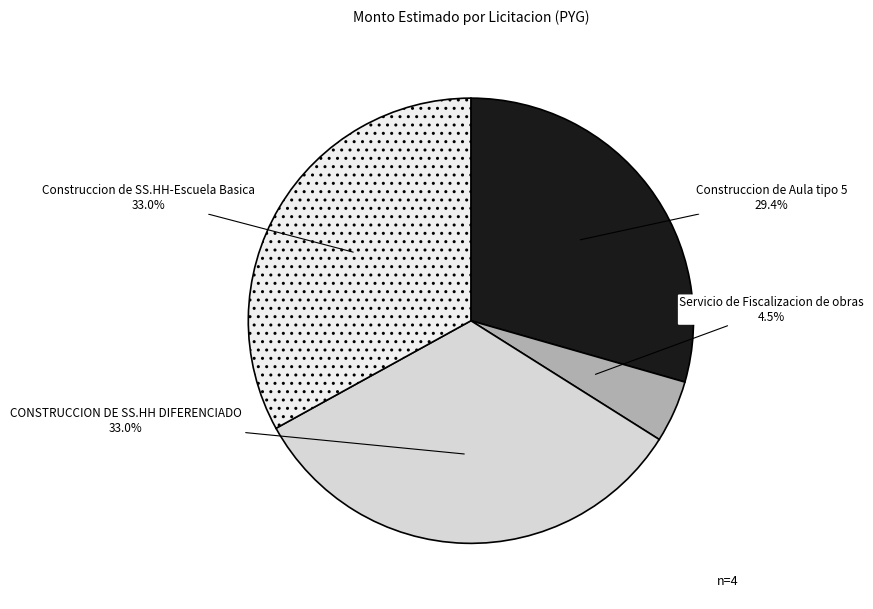

What is the smallest slice in the pie chart?

Servicio de Fiscalizacion de obras